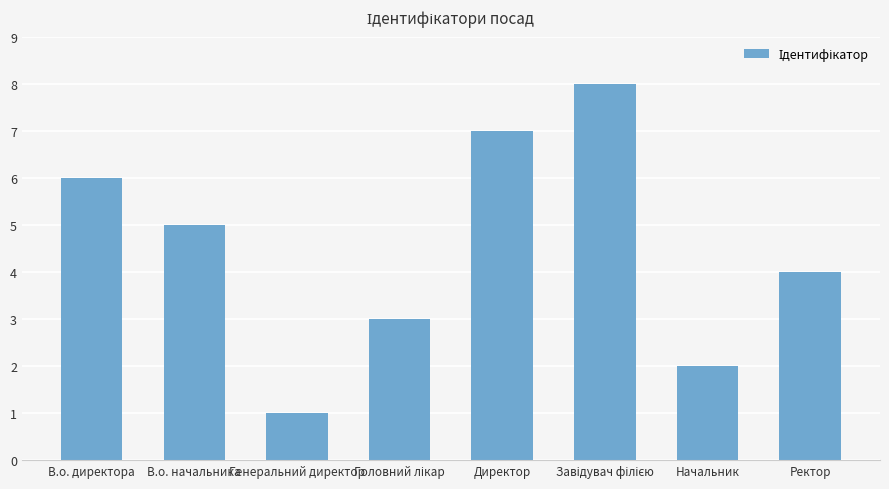

How many categories are shown in the chart?

8